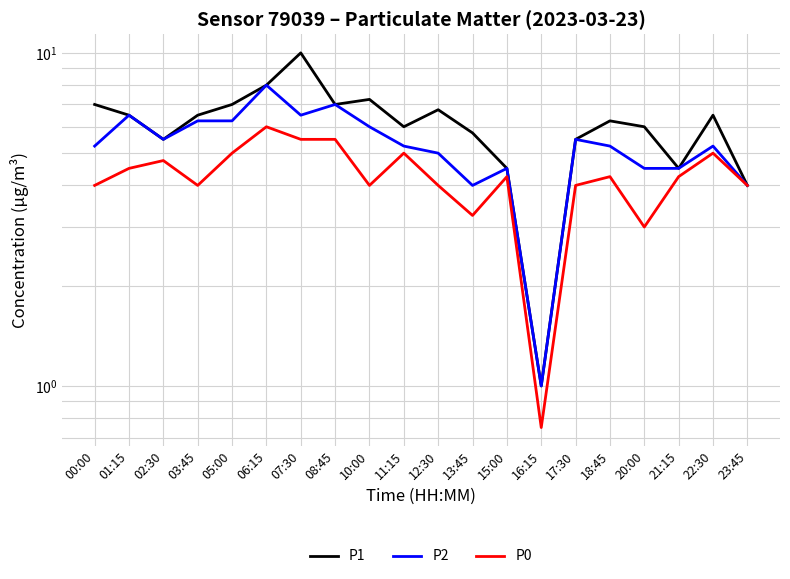

What is the sum of the P0 values at 17:30 and 01:15?

8.5